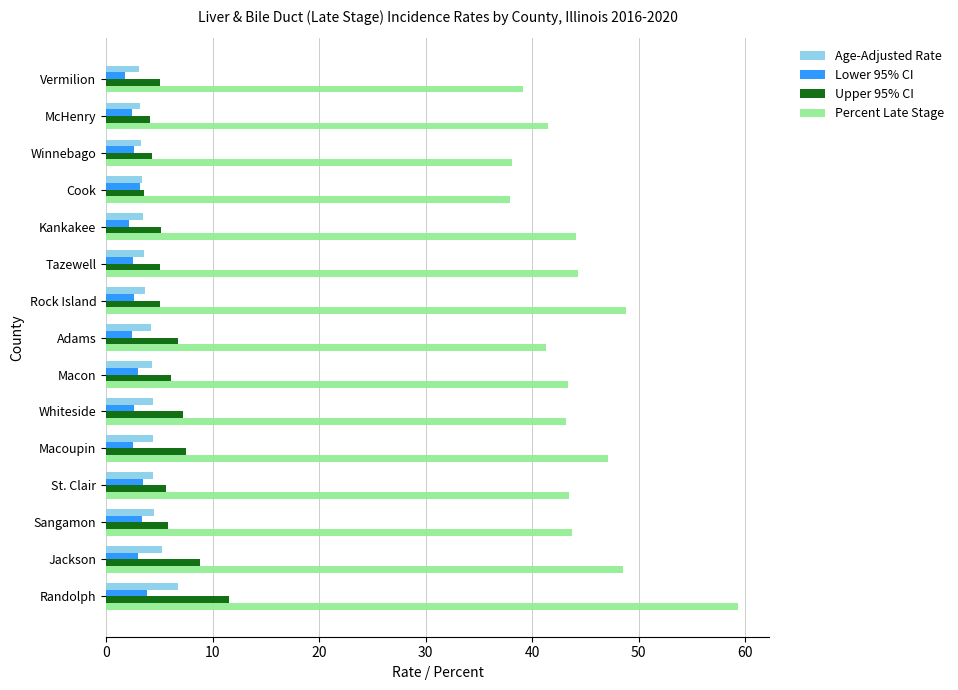

At how many categories does at least one series exceed 45?

4